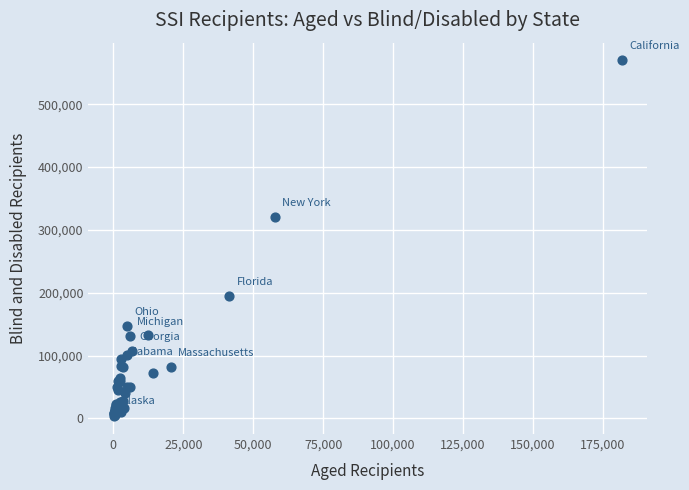

What Y value in the scatter plot is closest to 286609?

320805